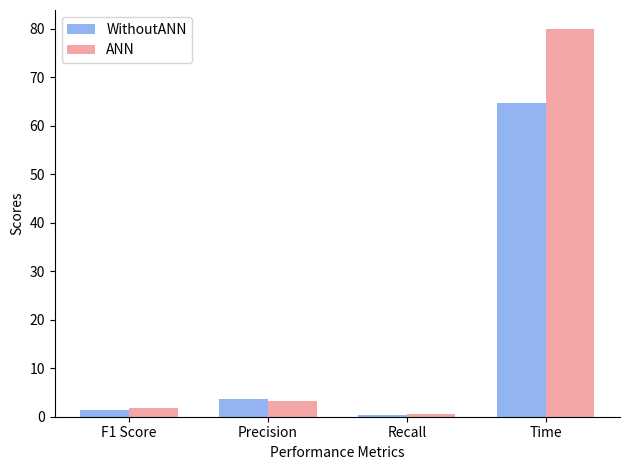

Rank the series by their maximum value, from lowest to highest.

WithoutANN, ANN